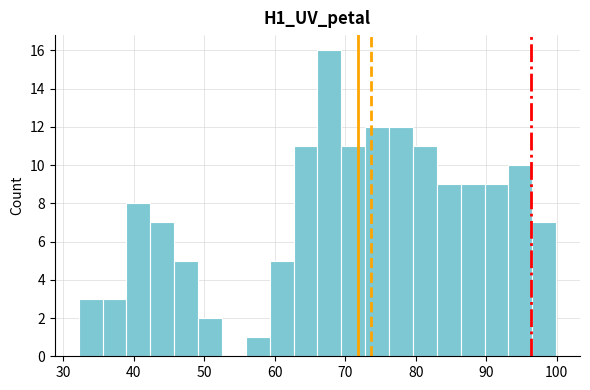

Read against the x-axis, roughly where is the centre of the tallest bar?

68